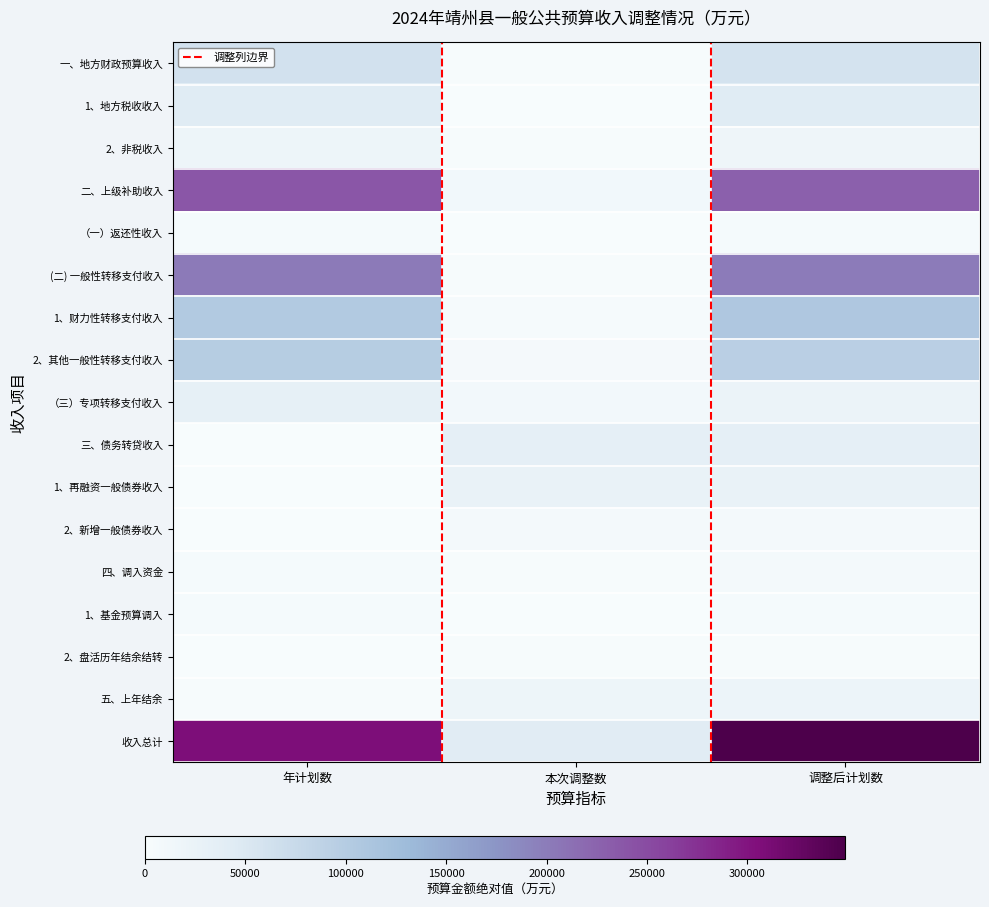

At which label does 三、债务转贷收入 reach its minimum?

年计划数